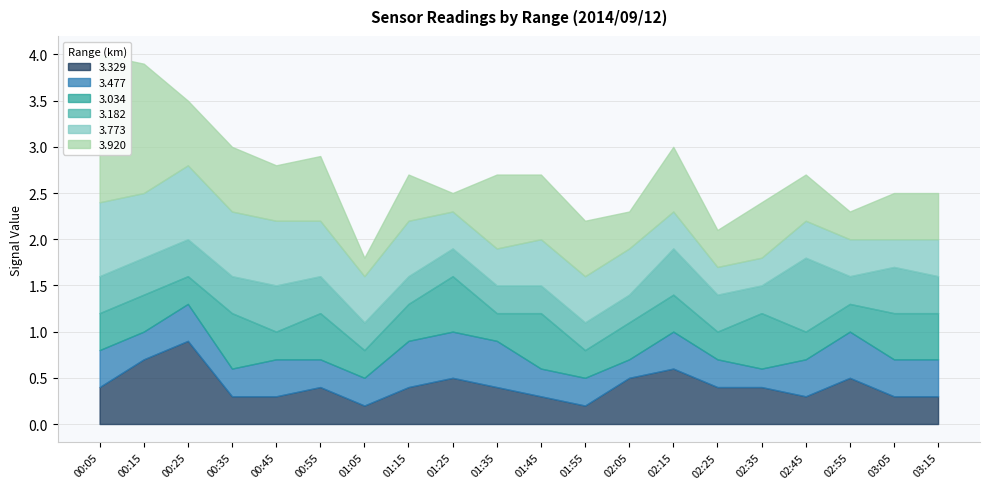

Where do 3.920 and 3.477 first cross each other?

00:55 and 01:05